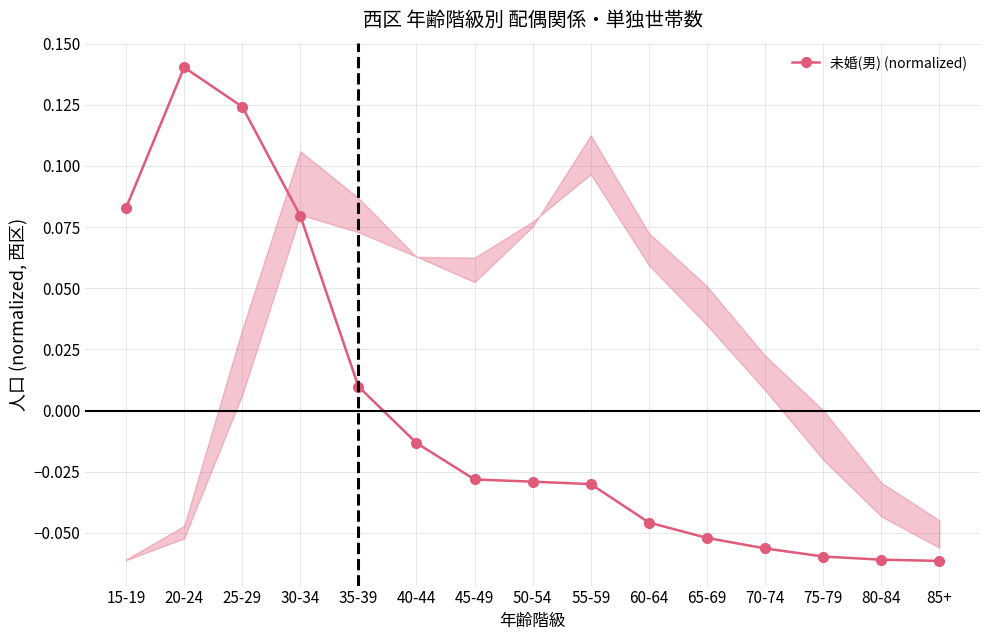

How many series are shown in this chart?

1